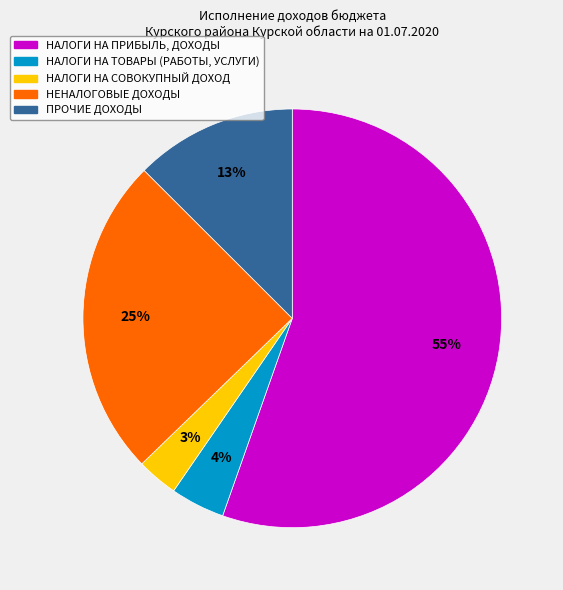

Which has a higher value, НАЛОГИ НА ПРИБЫЛЬ, ДОХОДЫ or НАЛОГИ НА СОВОКУПНЫЙ ДОХОД?

НАЛОГИ НА ПРИБЫЛЬ, ДОХОДЫ